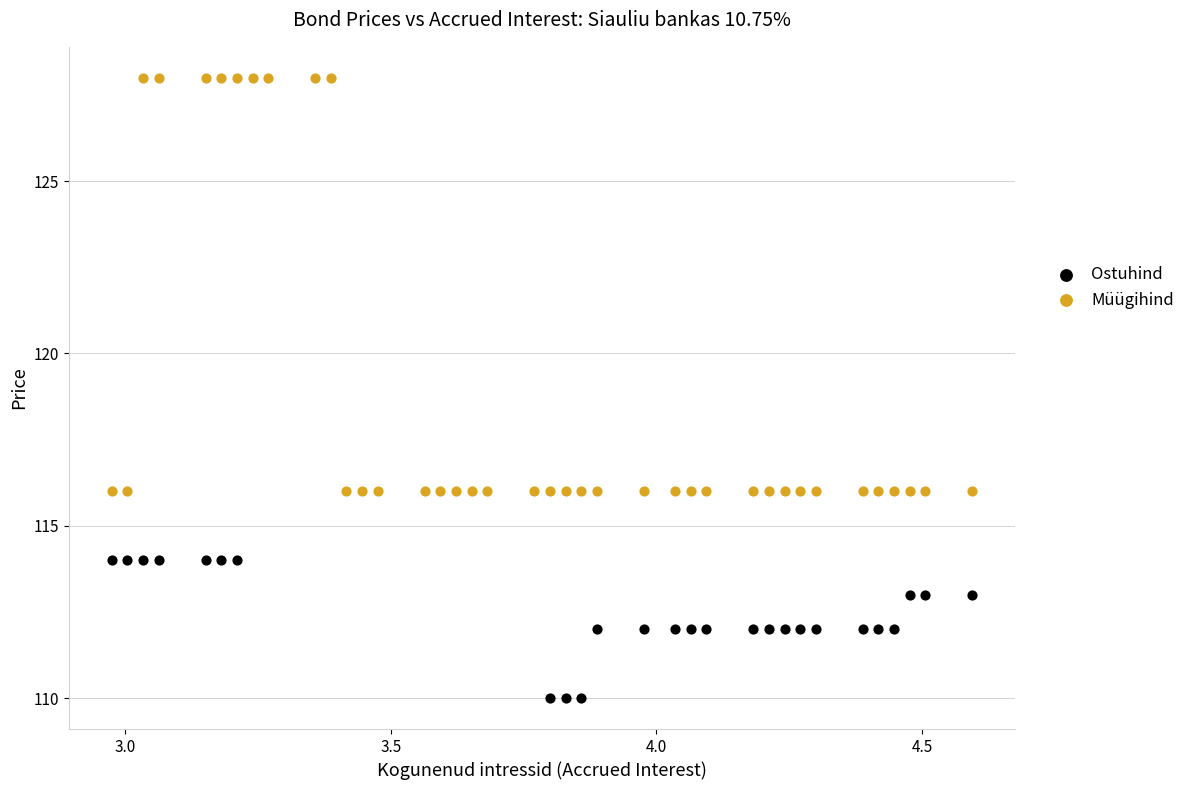

Which series has the largest Y range (max minus min)?

Müügihind